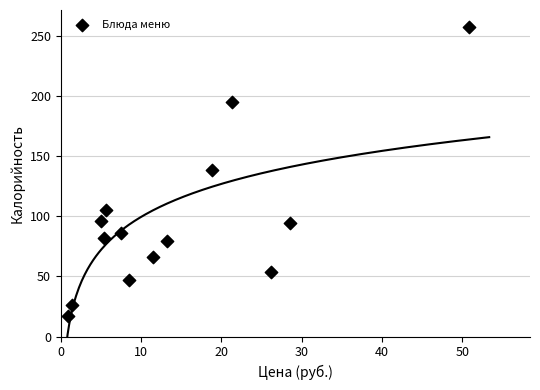

What is the range of Y values (max minus min)?

240.4